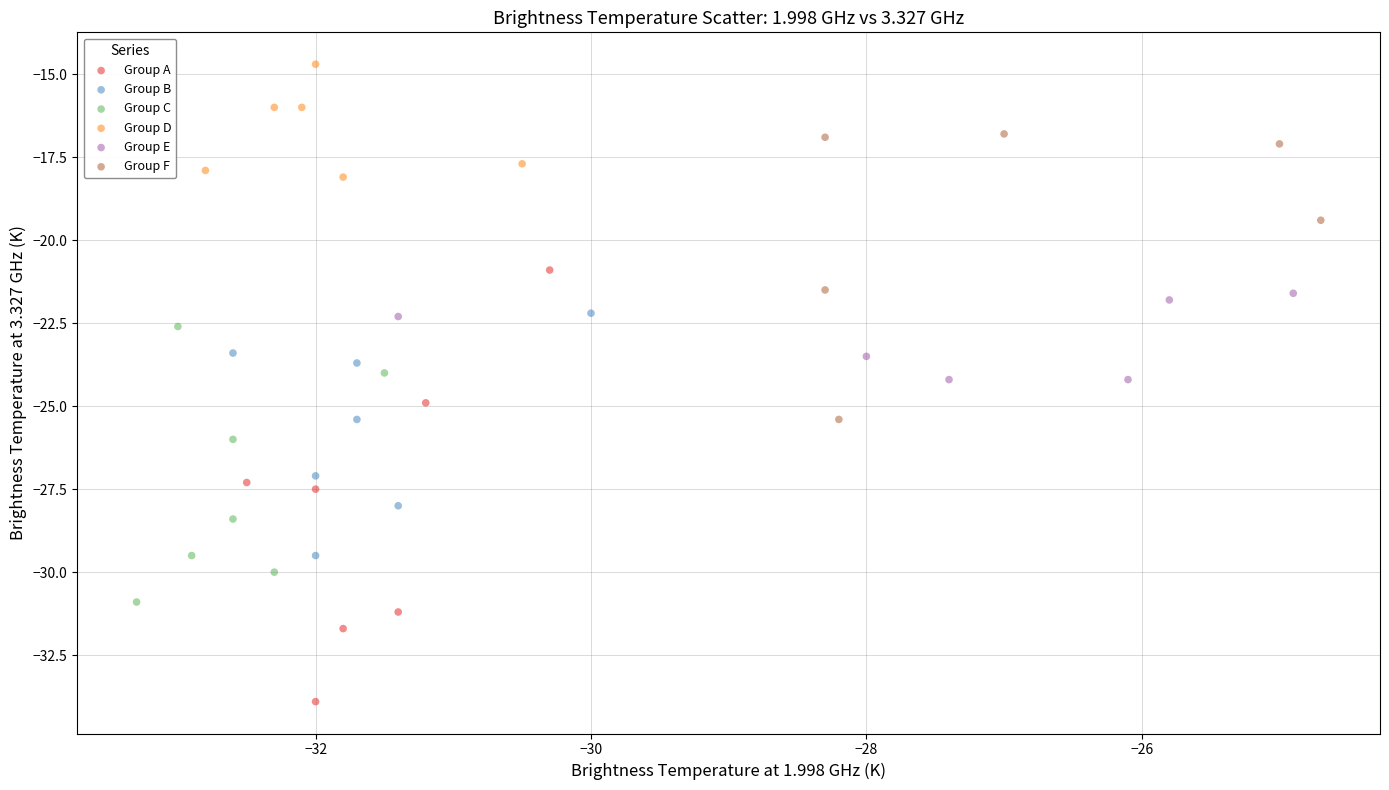

Which series has the largest Y range (max minus min)?

Group A